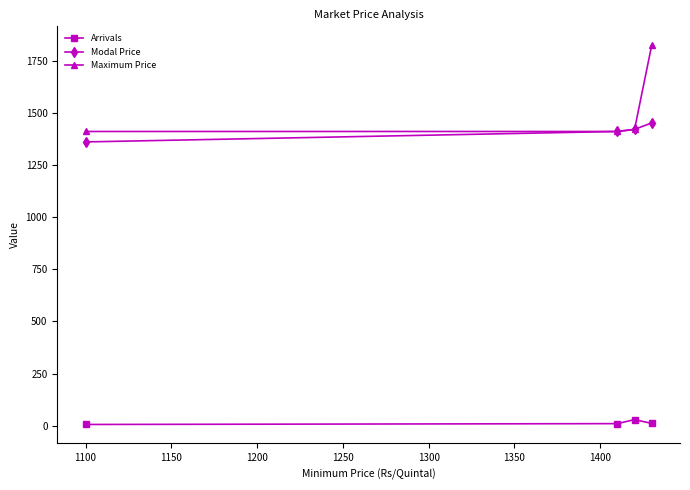

Which series has the largest total across all categories?

Maximum Price